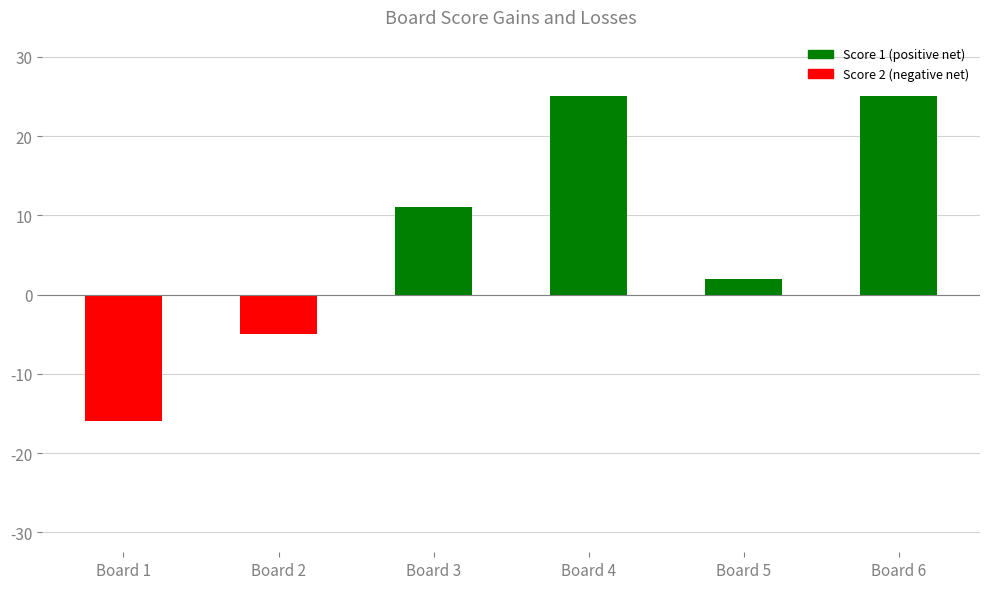

List the series in order of their peak value, highest first.

Score 1, Score 2